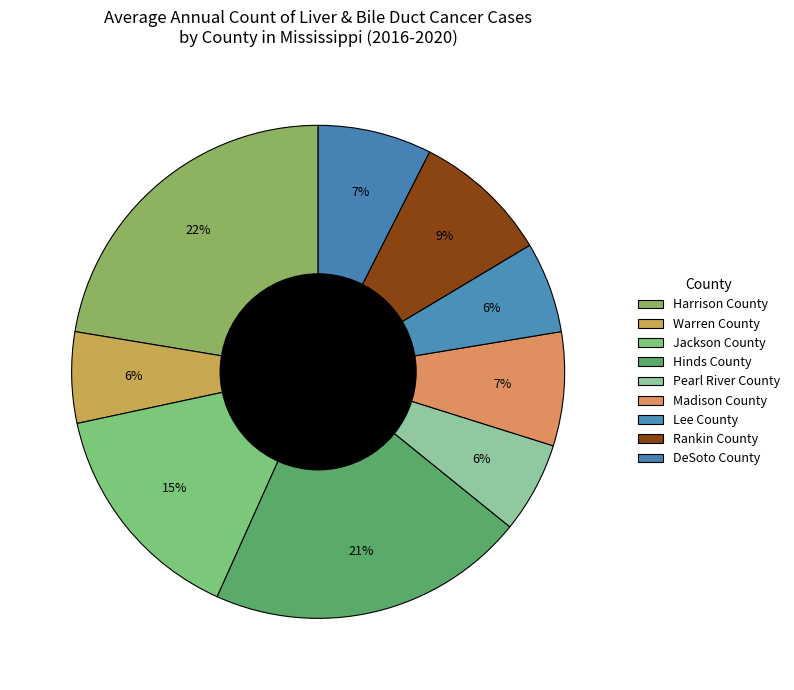

How many segments does this pie chart have?

9